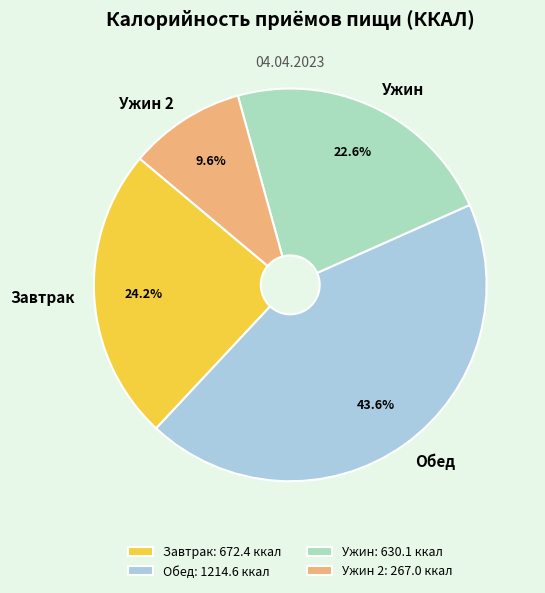

To the nearest percent, what portion does Обед represent?

44%